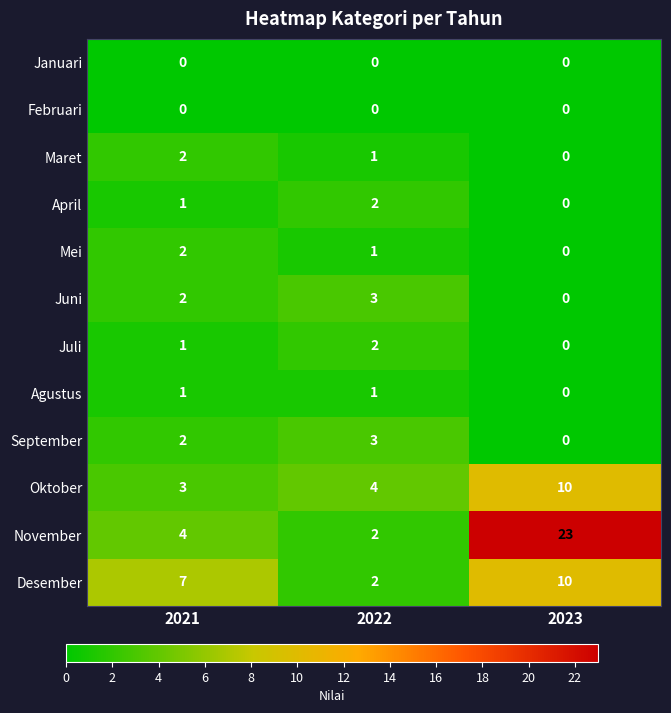

What is the greatest value displayed?

23